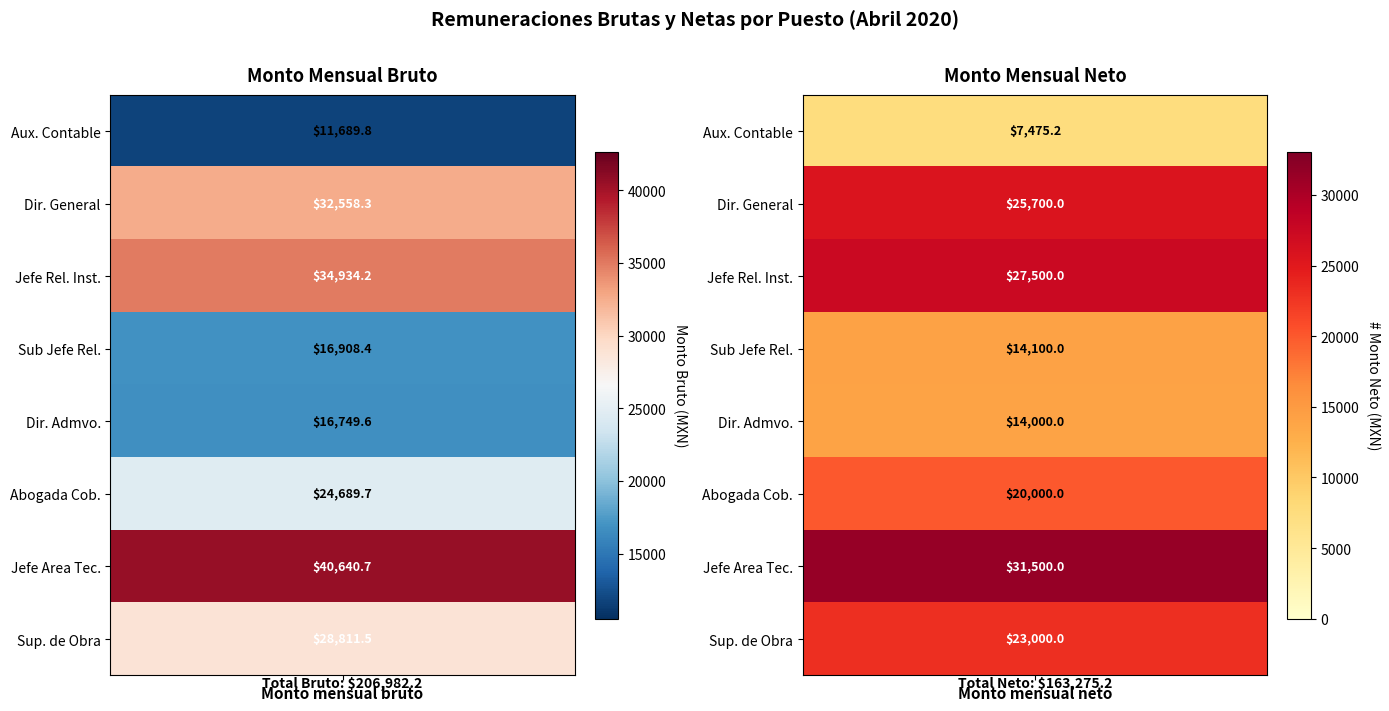

What is the spread (max minus min) of values at Monto mensual neto?

24024.8